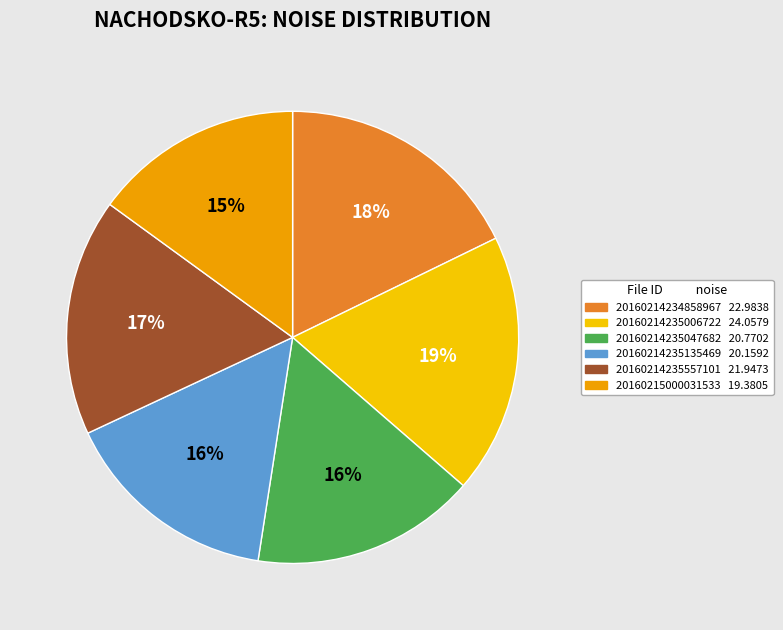

Combined, do 20160214235557101 and 20160214235135469 account for over 50%?

No